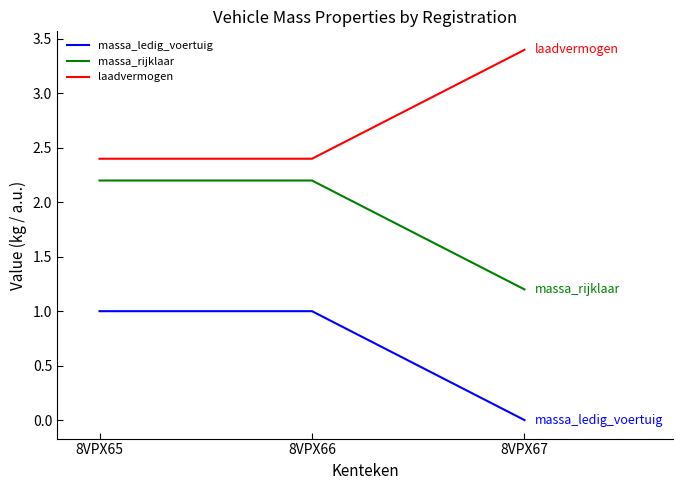

What is the sum of the laadvermogen values at 8VPX65 and 8VPX67?

5.8